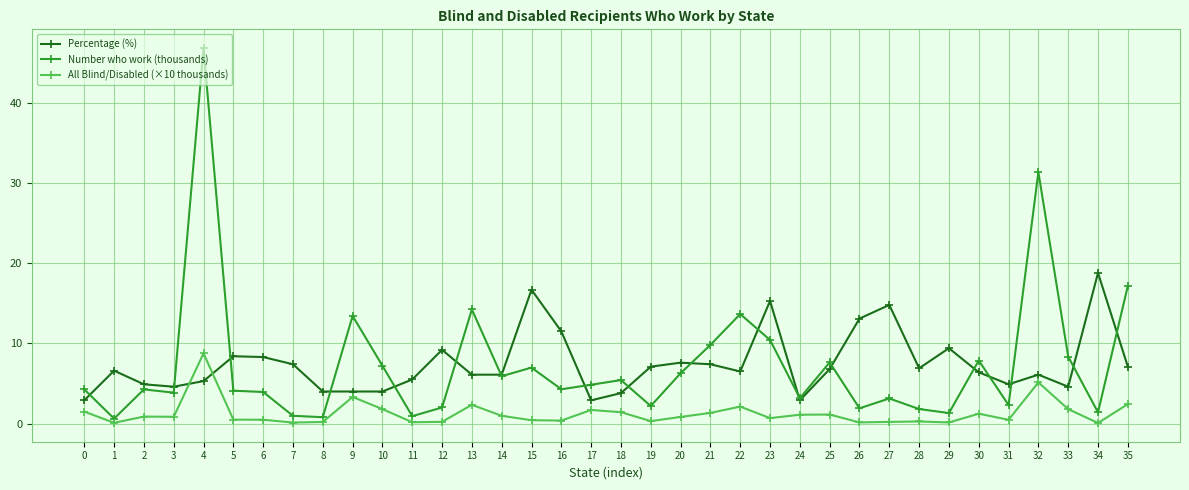

How many lines are shown in the chart?

3